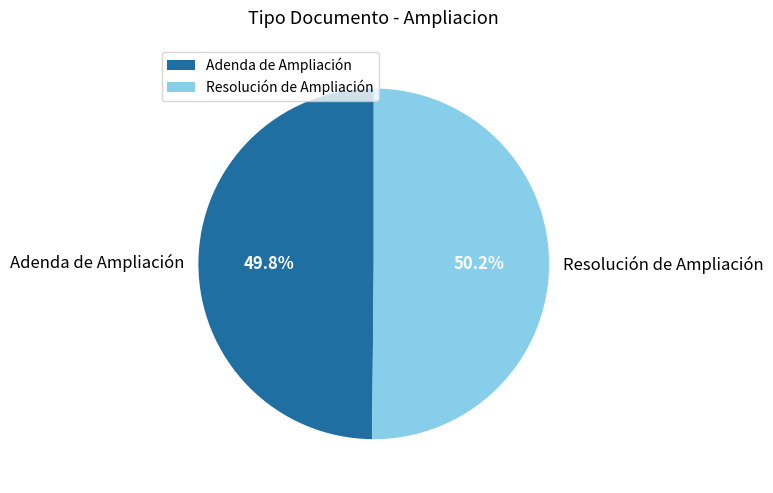

Combined, do Resolución de Ampliación and Adenda de Ampliación account for over 50%?

Yes